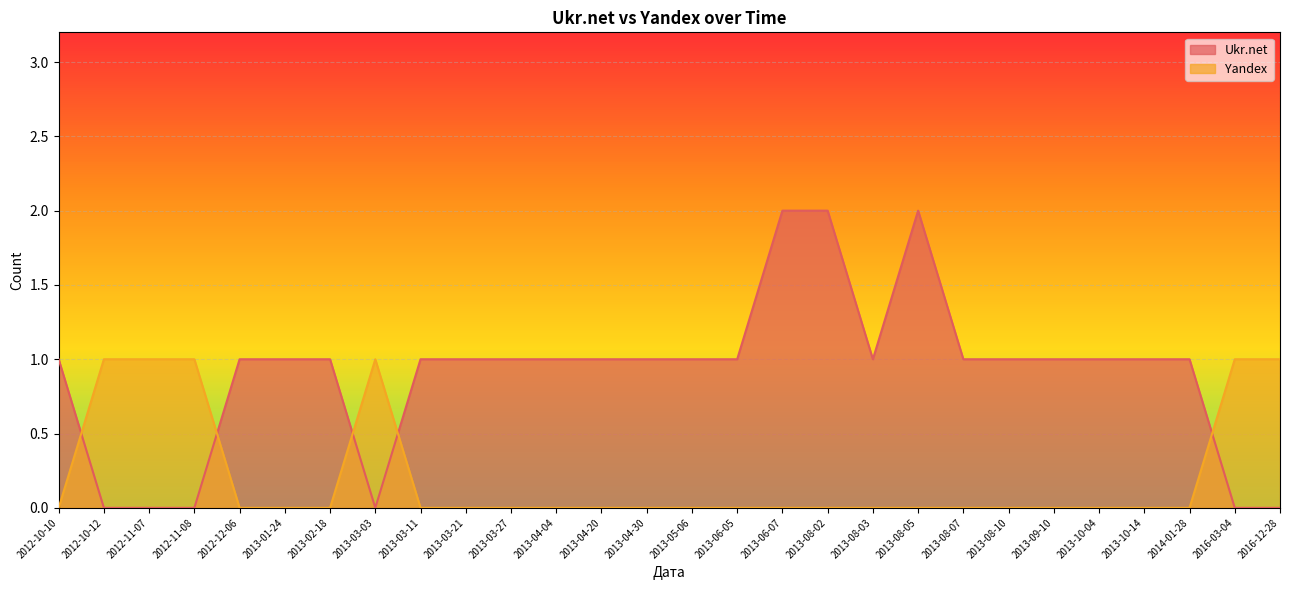

The value of Yandex at 2013-03-21 is 0. True or false?

False